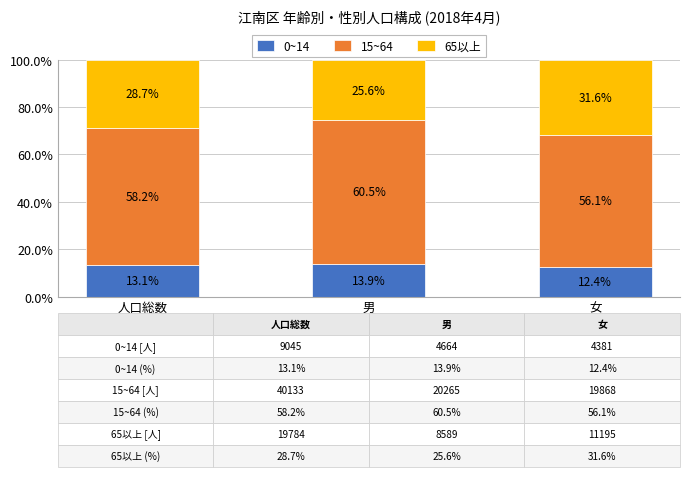

What is the minimum value for 0~14?

12.4